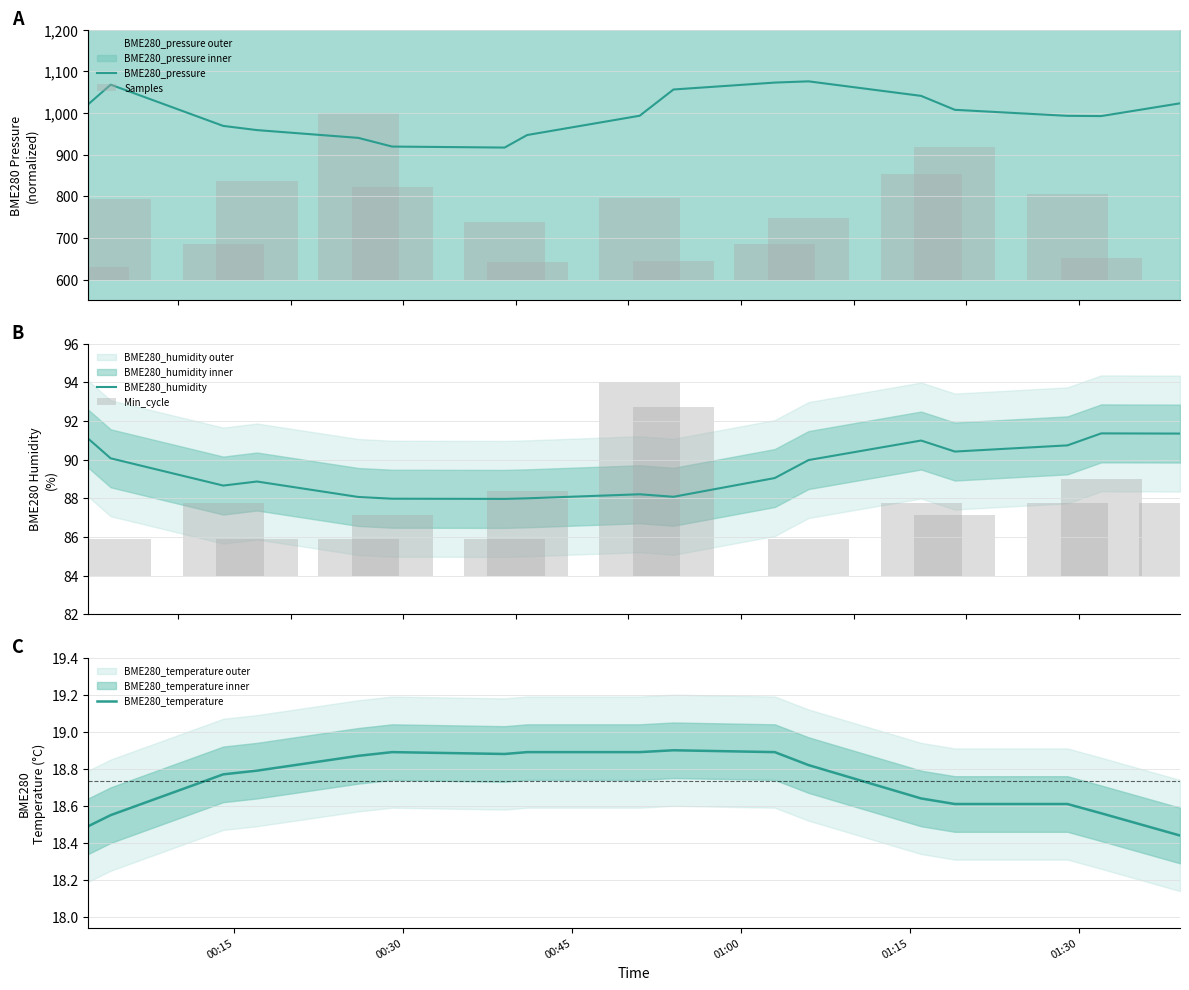

What is the lowest value of the BME280_pressure series?

917.1